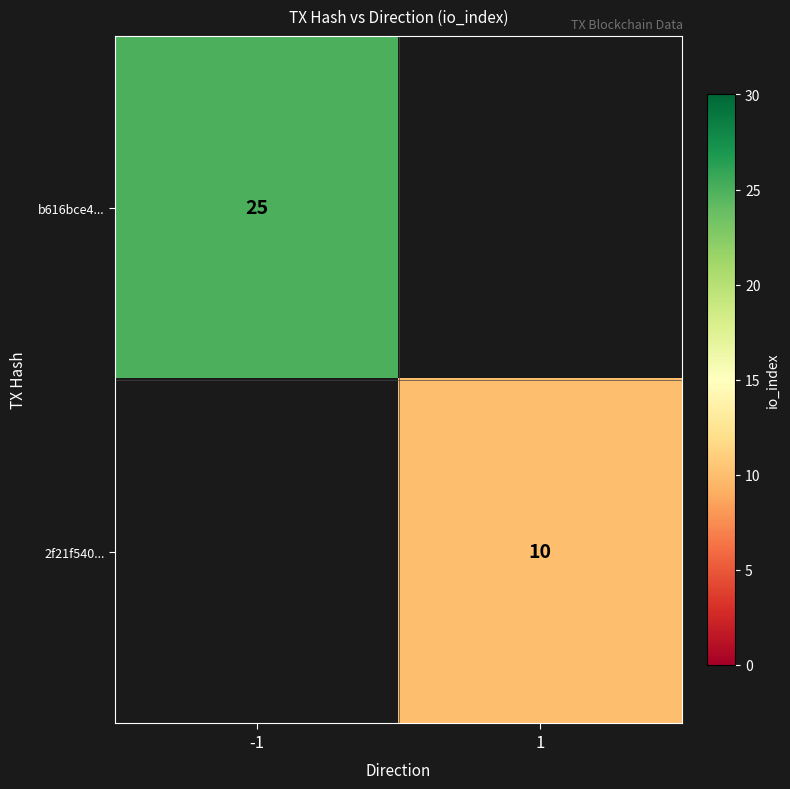

True or false: b616bce4... has a value of 5 at -1.

False